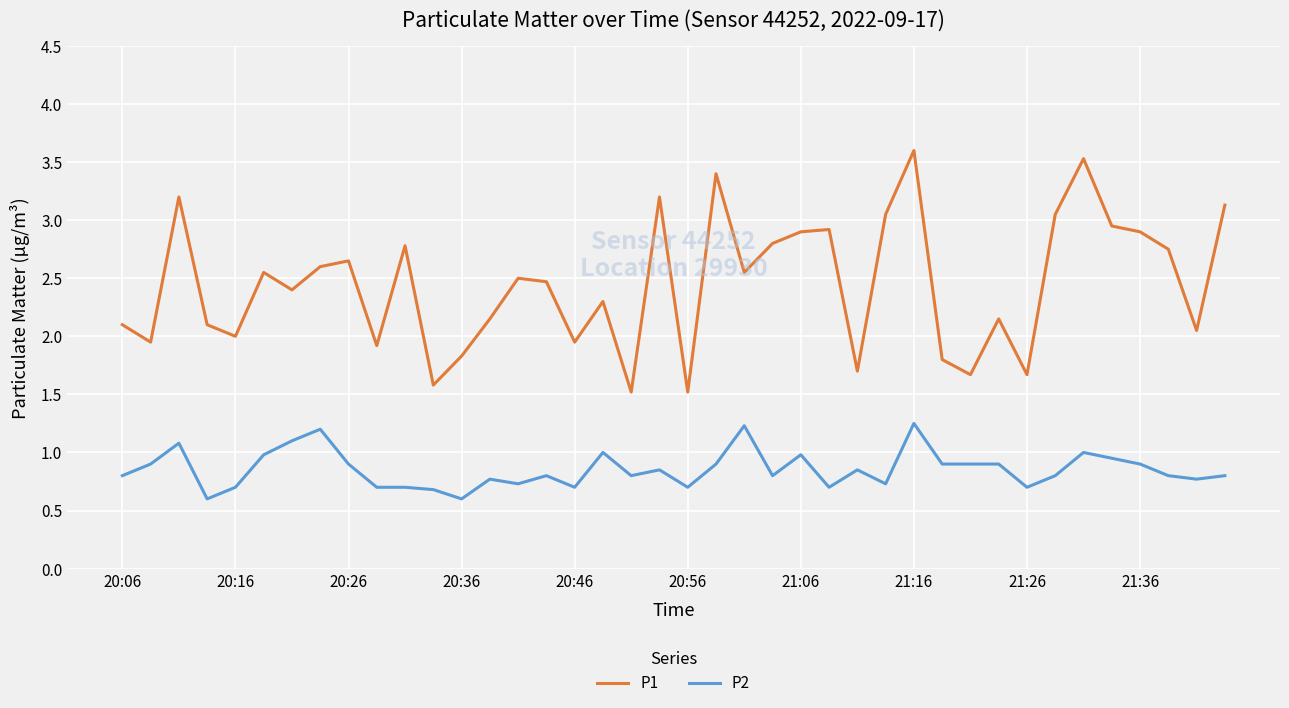

Which series has the largest range (max minus min)?

P1